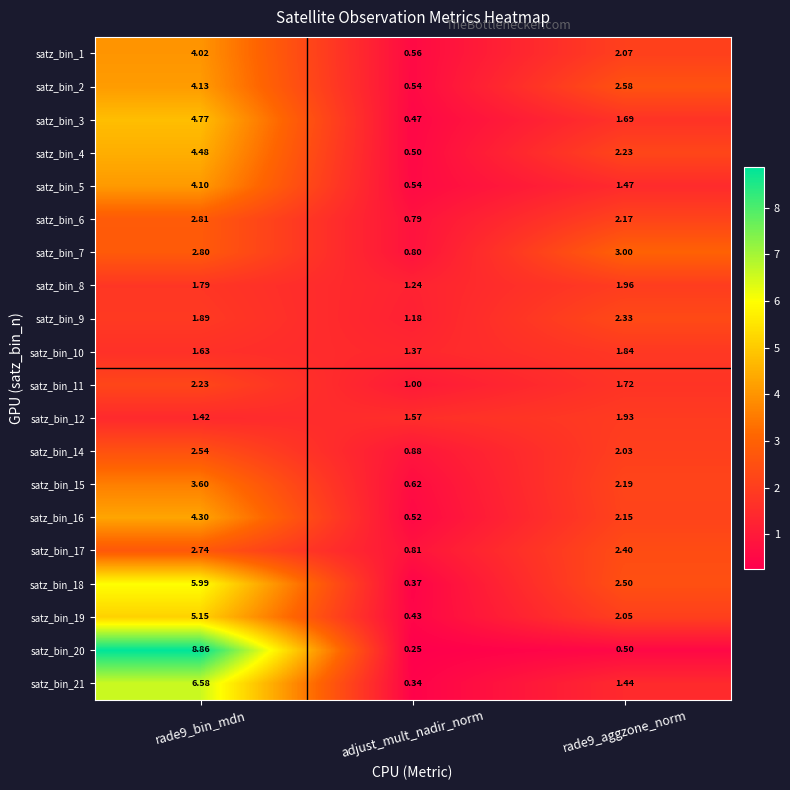

Count the number of data series in this chart.

20